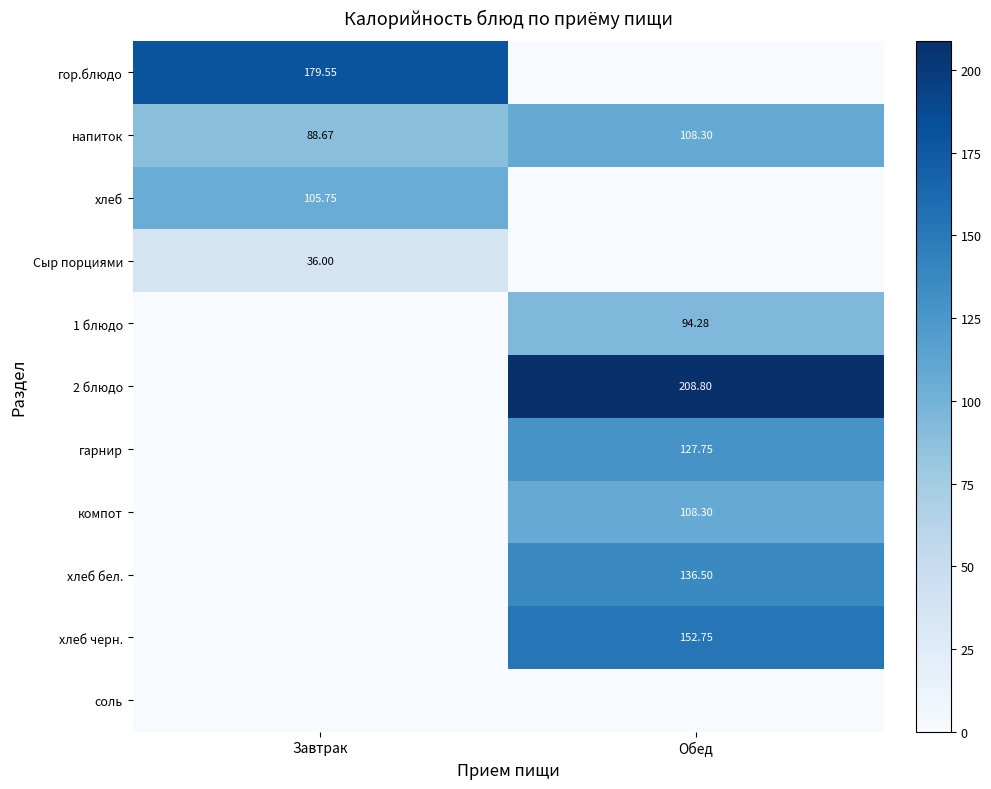

What is the sum of all гор.блюдо values?

179.6